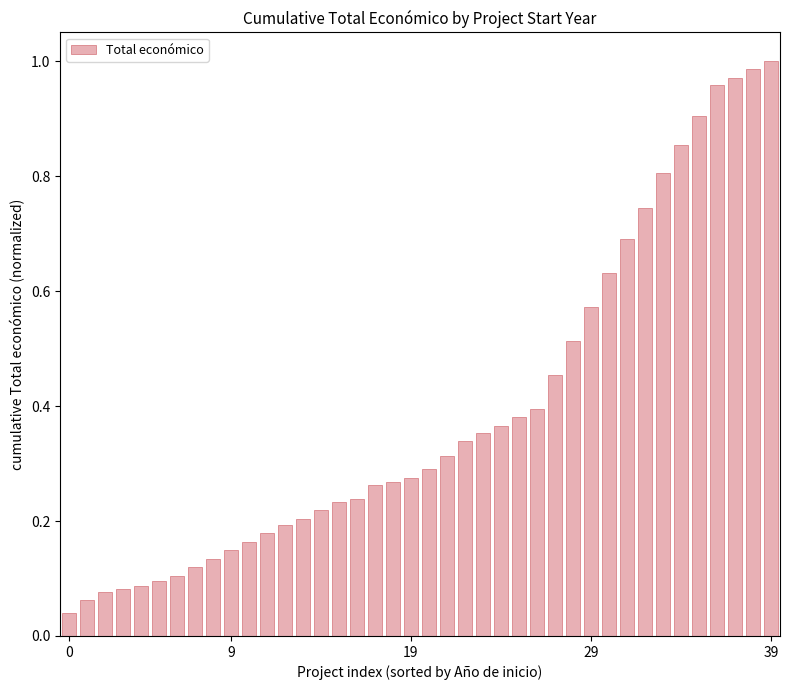

How many distinct data groups are displayed?

1